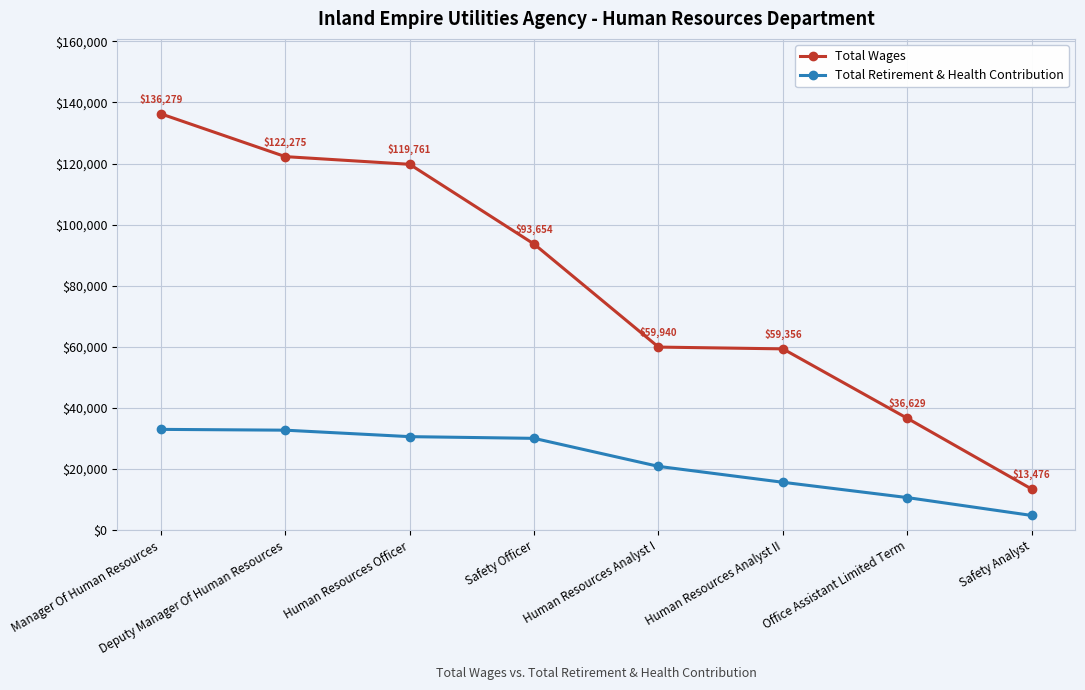

True or false: Total Wages and Total Retirement & Health Contribution intersect in this chart.

False